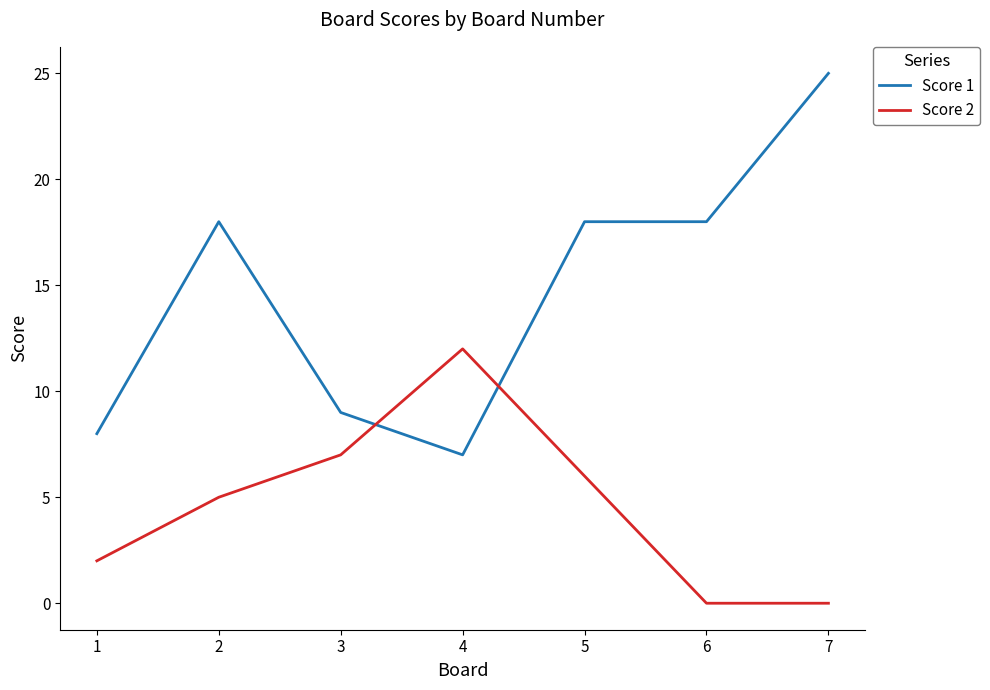

What is the difference between the second highest and minimum values in the Score 1 series?

11